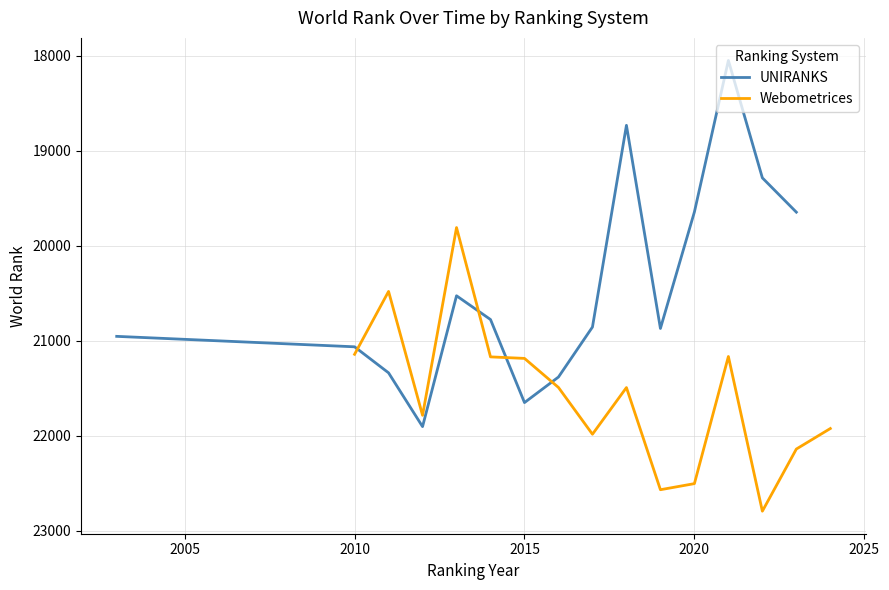

What is the lowest value of the UNIRANKS series?

18051